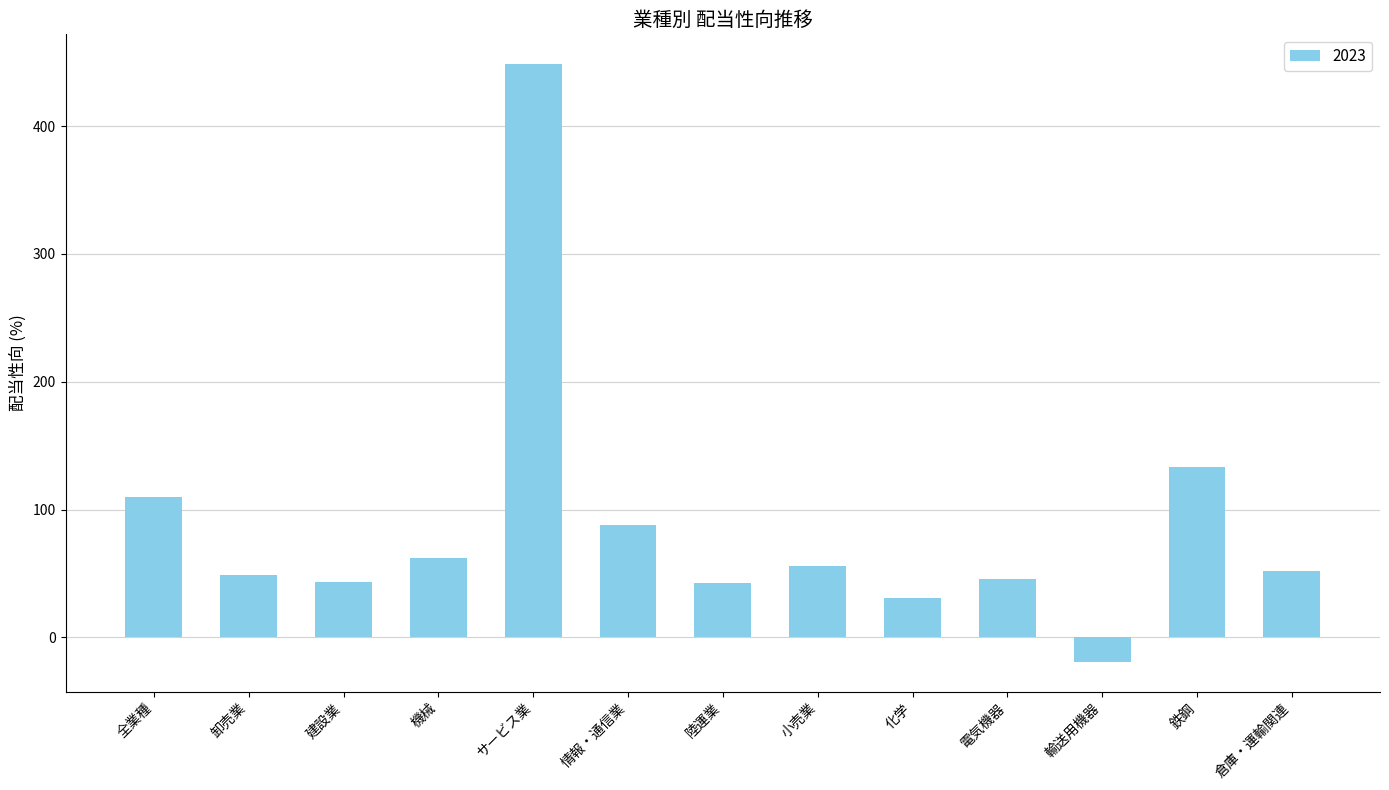

True or false: the data shows 91.1 at 機械.

False